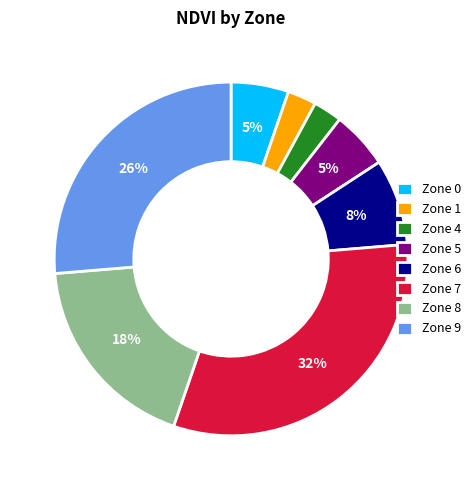

Is there a majority slice in this chart?

No